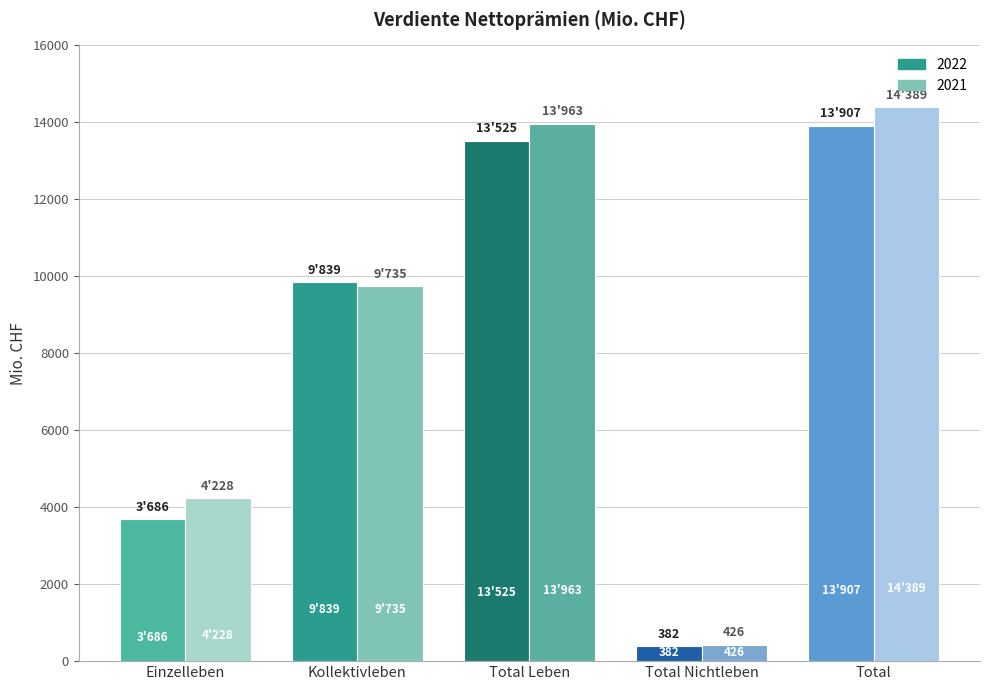

What is the maximum value shown in the chart?

14389